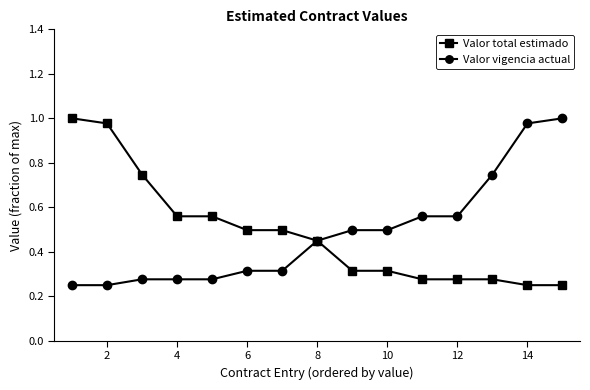

At how many categories does at least one series exceed 0?

15